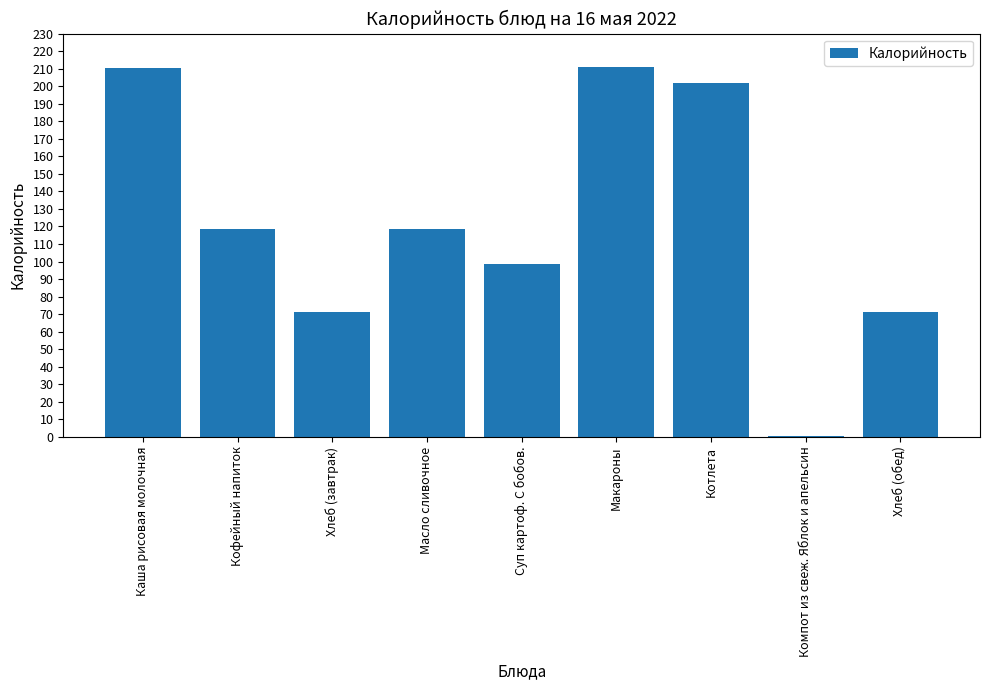

Does the chart contain stacked bars?

No